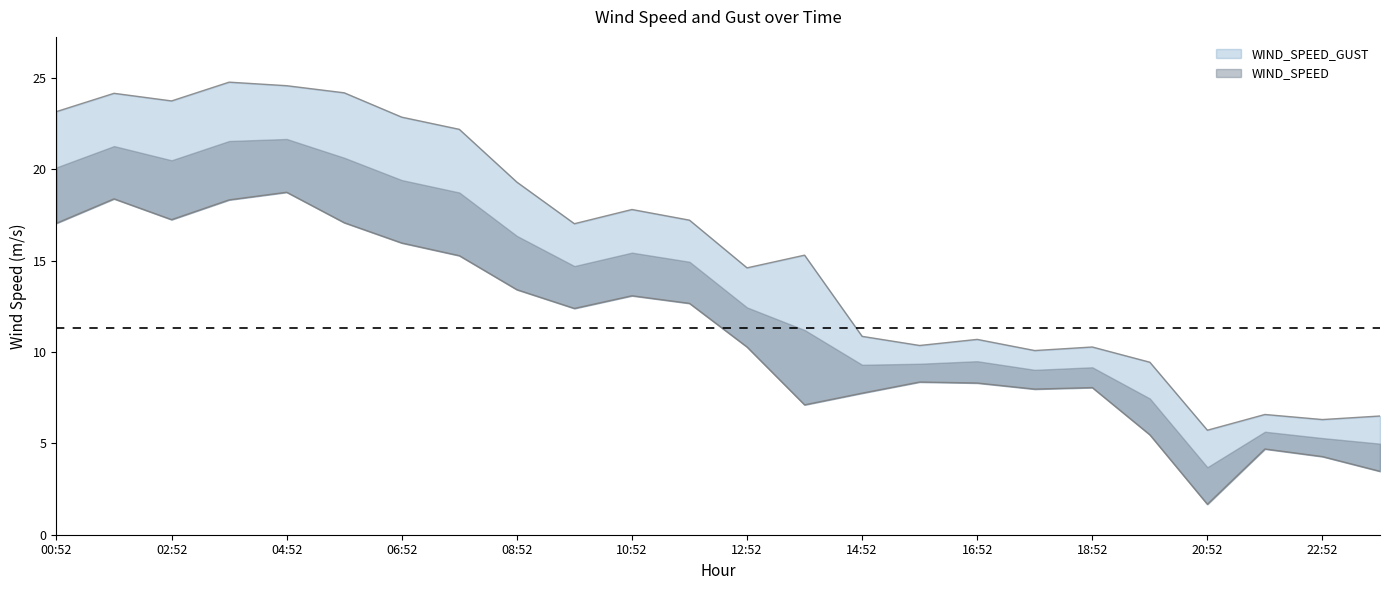

Where is the first local minimum for WIND_SPEED?

02:52